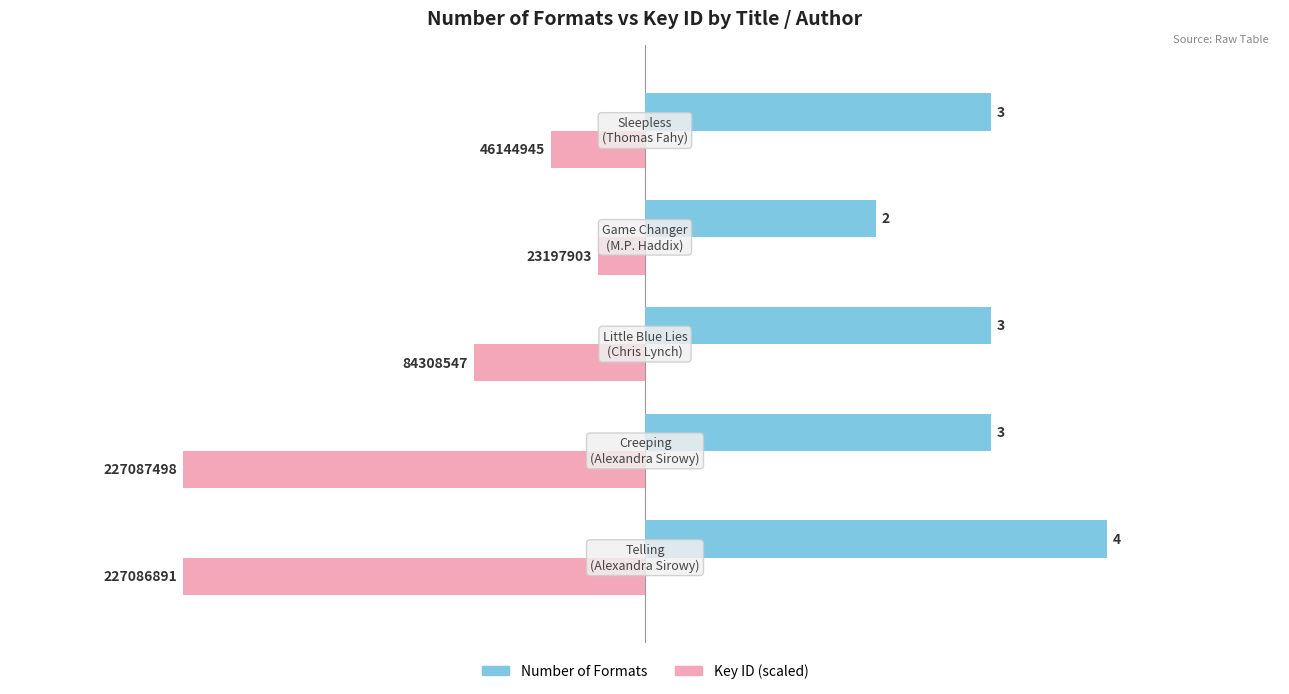

What is the difference between the second highest and minimum values in the Number of Formats series?

1.0